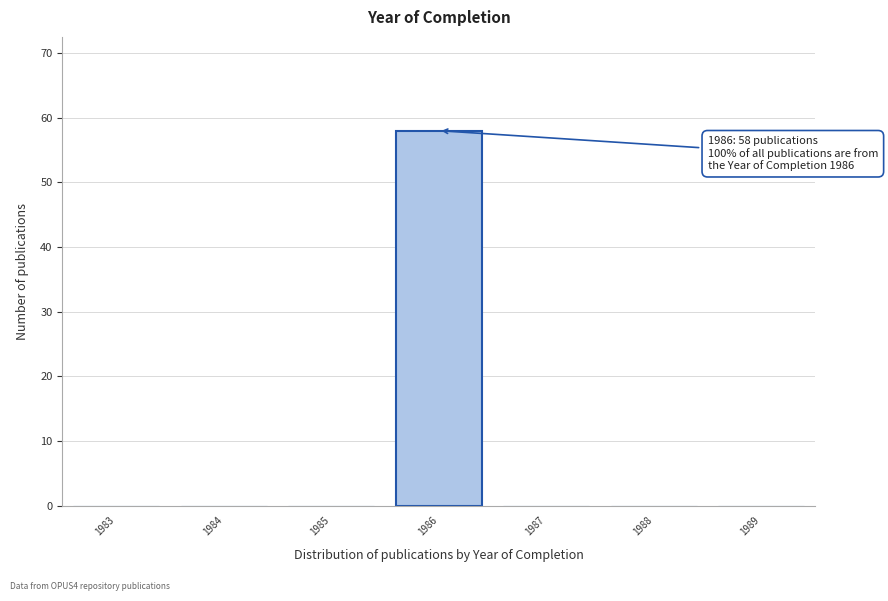

Reading left to right, transcribe all the data shown in this chart.

1983=0	1984=0	1985=0	1986=58	1987=0	1988=0	1989=0